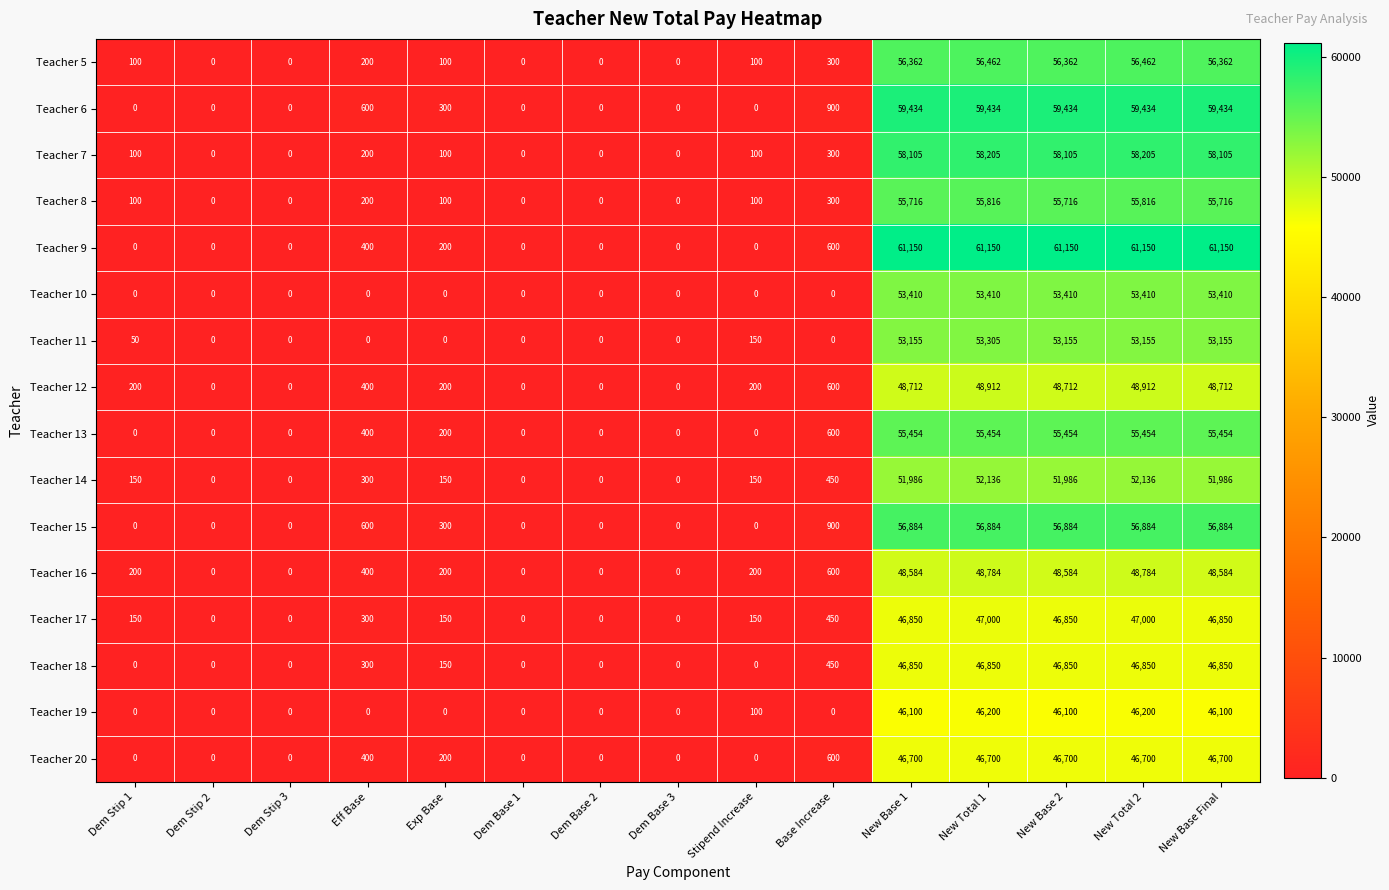

What is the difference between the second highest and minimum values in the Teacher 14 series?

52136